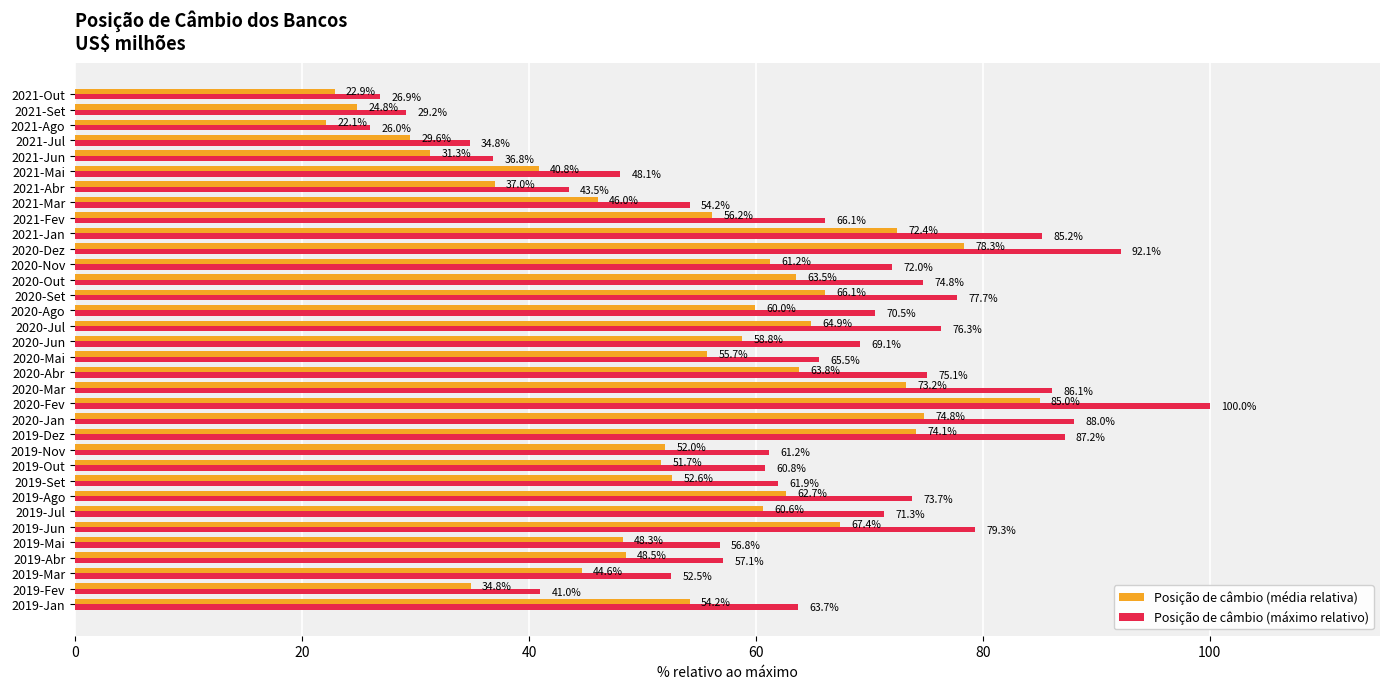

Which category has the highest value in the Posição de câmbio (média relativa) series?

2020-Fev